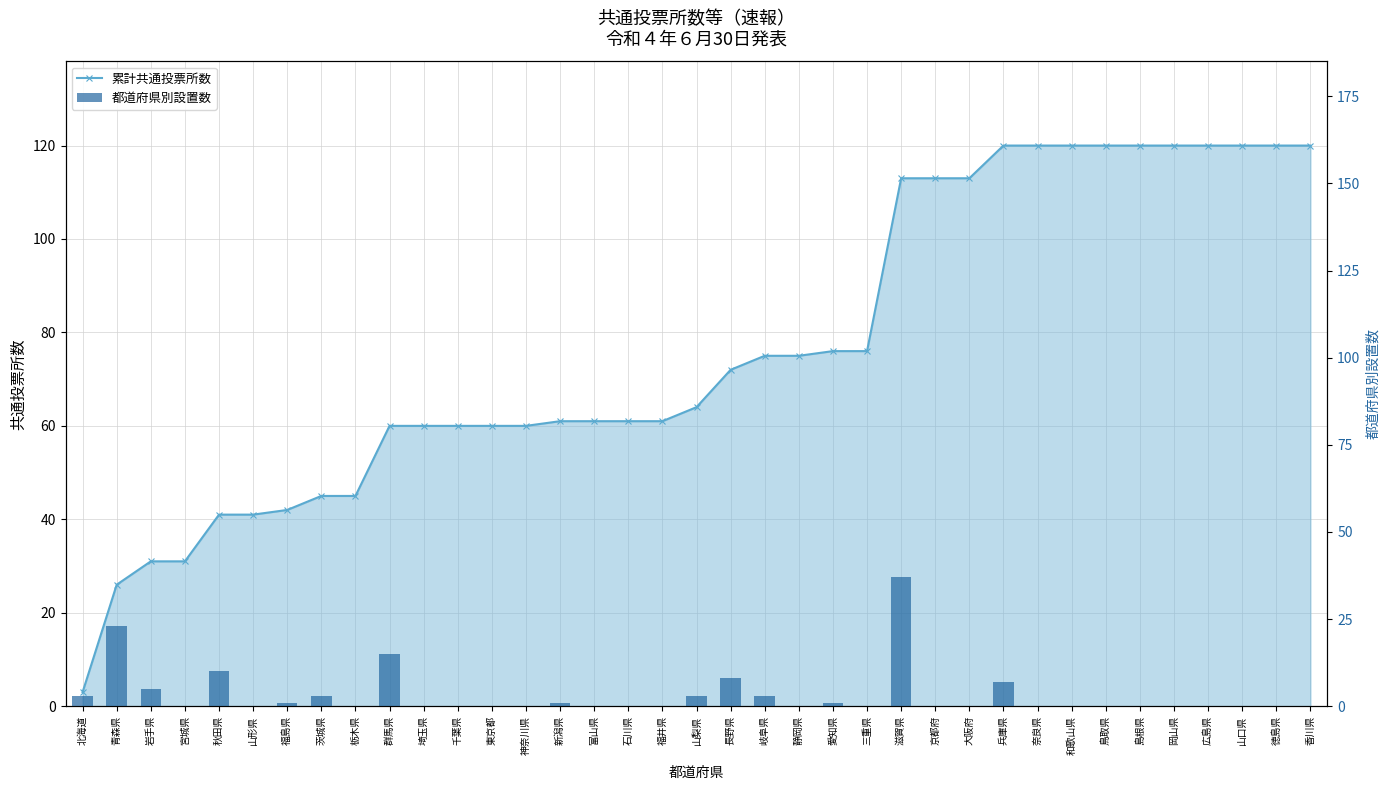

Reading left to right, extract all data points from this chart.

累計共通投票所数: 北海道=3	青森県=26	岩手県=31	宮城県=31	秋田県=41	山形県=41	福島県=42	茨城県=45	栃木県=45	群馬県=60	埼玉県=60	千葉県=60	東京都=60	神奈川県=60	新潟県=61	富山県=61	石川県=61	福井県=61	山梨県=64	長野県=72	岐阜県=75	静岡県=75	愛知県=76	三重県=76	滋賀県=113	京都府=113	大阪府=113	兵庫県=120	奈良県=120	和歌山県=120	鳥取県=120	島根県=120	岡山県=120	広島県=120	山口県=120	徳島県=120	香川県=120
都道府県別設置数: 北海道=3	青森県=23	岩手県=5	宮城県=0	秋田県=10	山形県=0	福島県=1	茨城県=3	栃木県=0	群馬県=15	埼玉県=0	千葉県=0	東京都=0	神奈川県=0	新潟県=1	富山県=0	石川県=0	福井県=0	山梨県=3	長野県=8	岐阜県=3	静岡県=0	愛知県=1	三重県=0	滋賀県=37	京都府=0	大阪府=0	兵庫県=7	奈良県=0	和歌山県=0	鳥取県=0	島根県=0	岡山県=0	広島県=0	山口県=0	徳島県=0	香川県=0